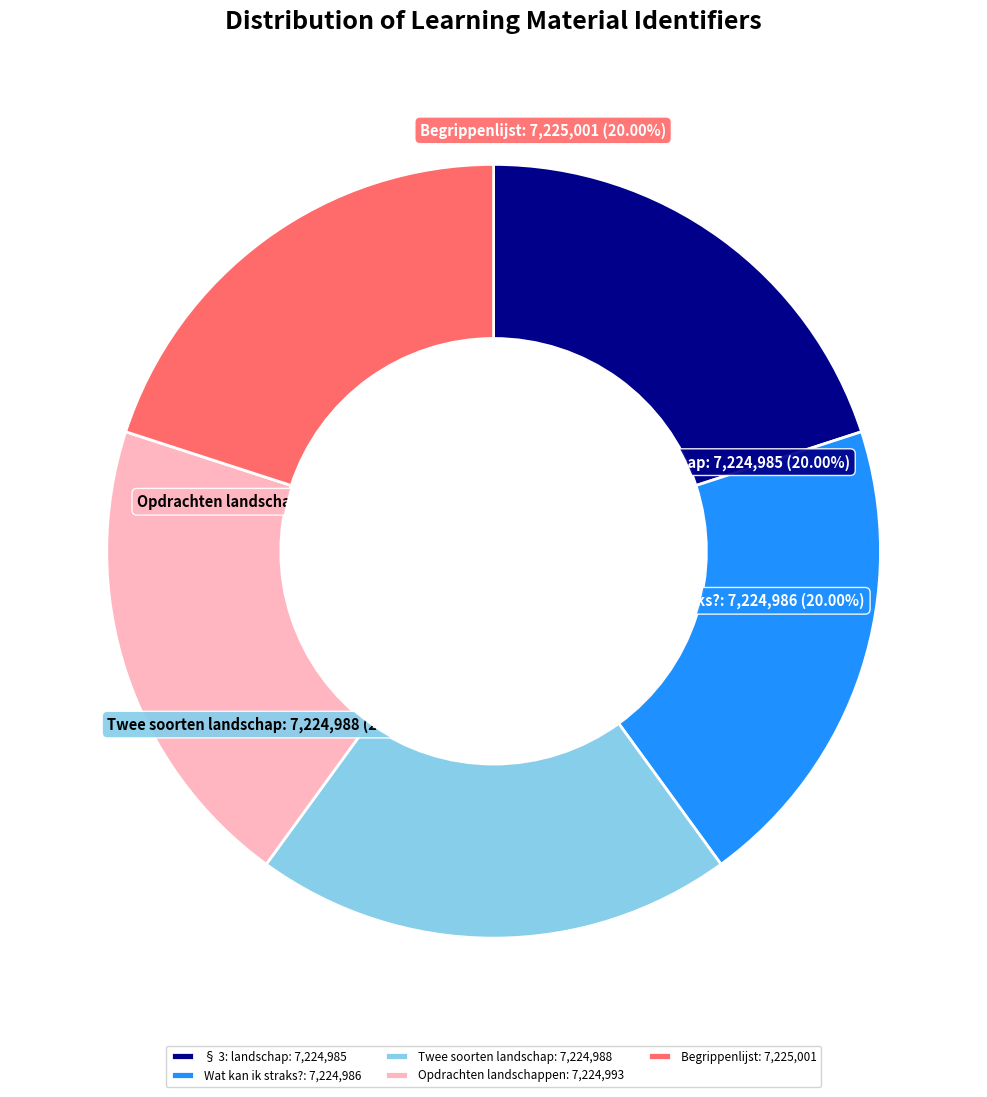

Does Twee soorten landschap represent more than half of the total?

No